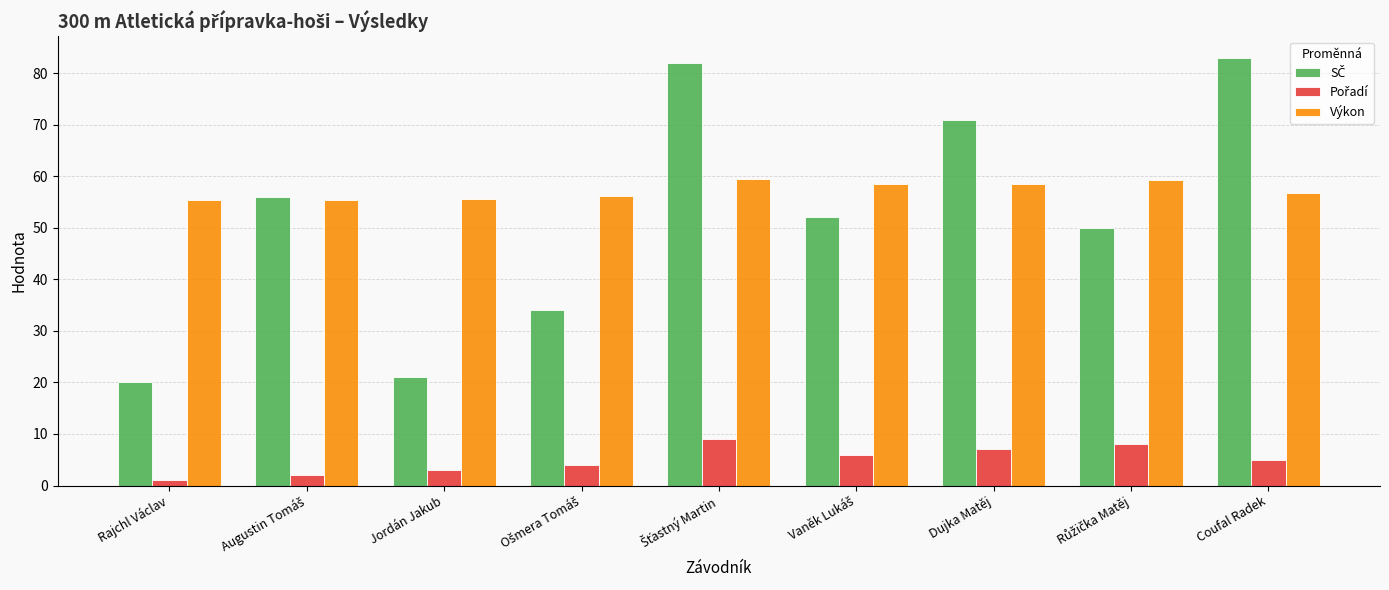

Is it true that Výkon equals 56.7 at Coufal Radek?

True